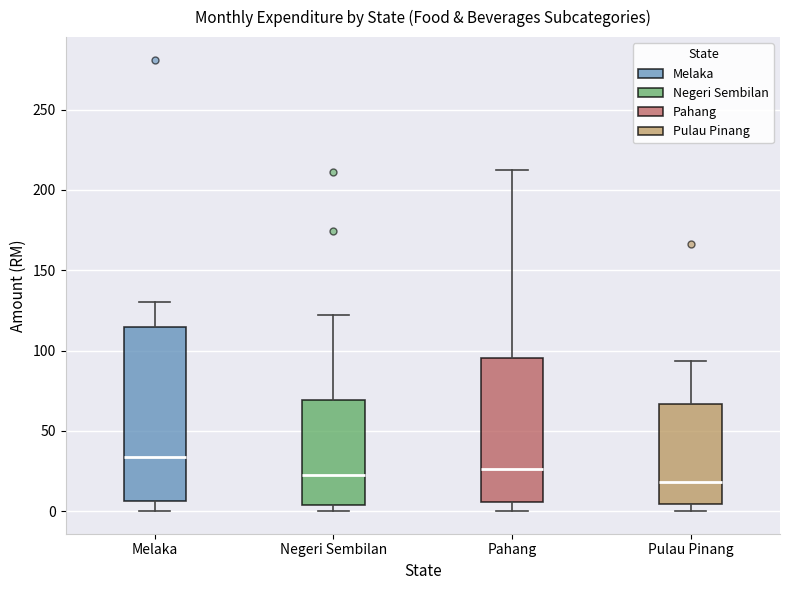

Reading left to right, transcribe this box plot: for each box, give where its median line is, the range the box spans, and where its two whiskers end, as read against the y-axis. The values are not printed on the chart, so give them approximately, as read against the axis.

Melaka: median 35, box 5 to 115, whiskers 0 to 130
Negeri Sembilan: median 20, box 5 to 70, whiskers 0 to 120
Pahang: median 25, box 5 to 95, whiskers 0 to 210
Pulau Pinang: median 20, box 5 to 65, whiskers 0 to 95